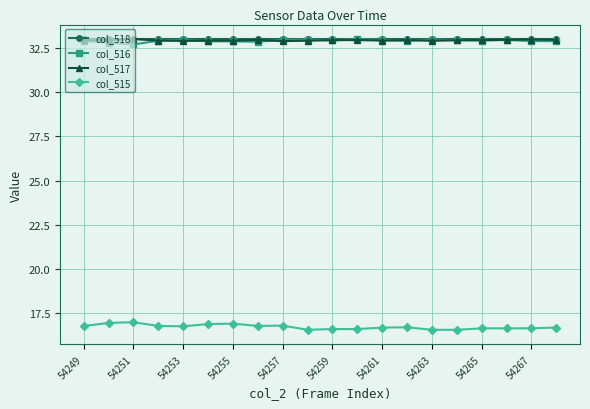

How many lines are shown in the chart?

4